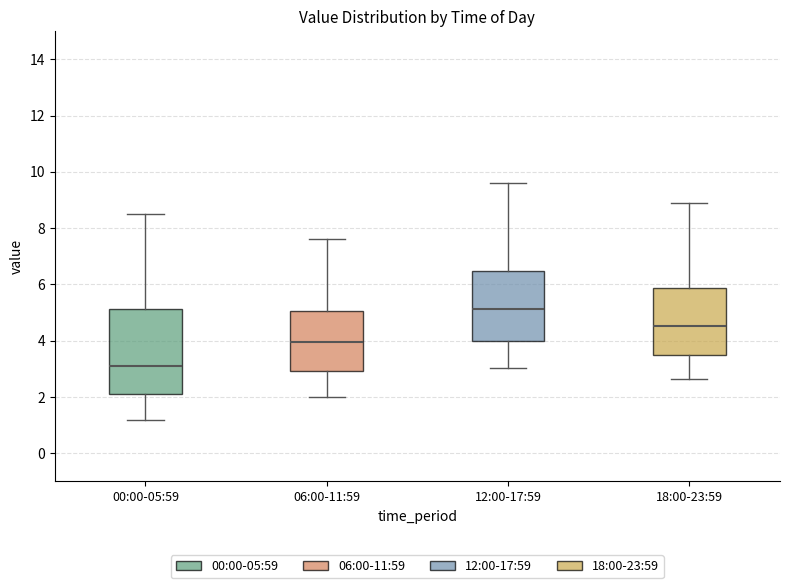

Which box's median line is the lowest?

00:00-05:59